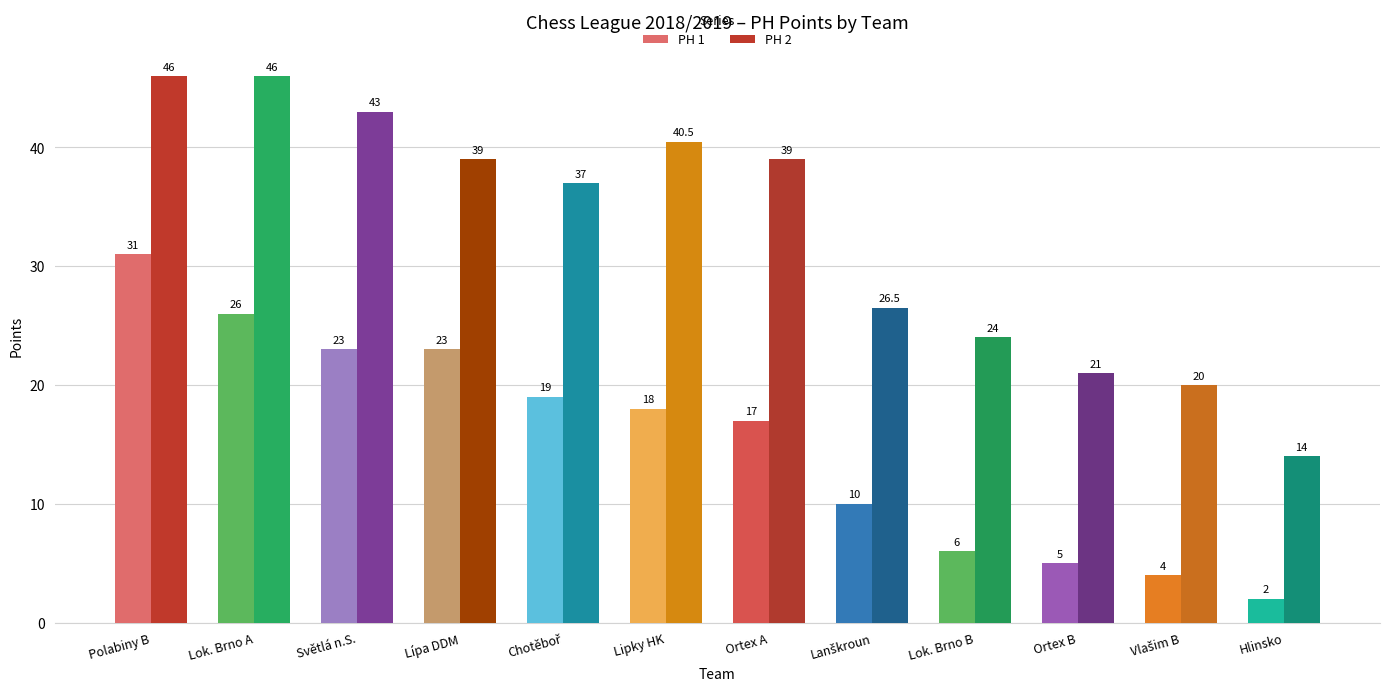

What are all the series names shown in the legend?

PH 1, PH 2